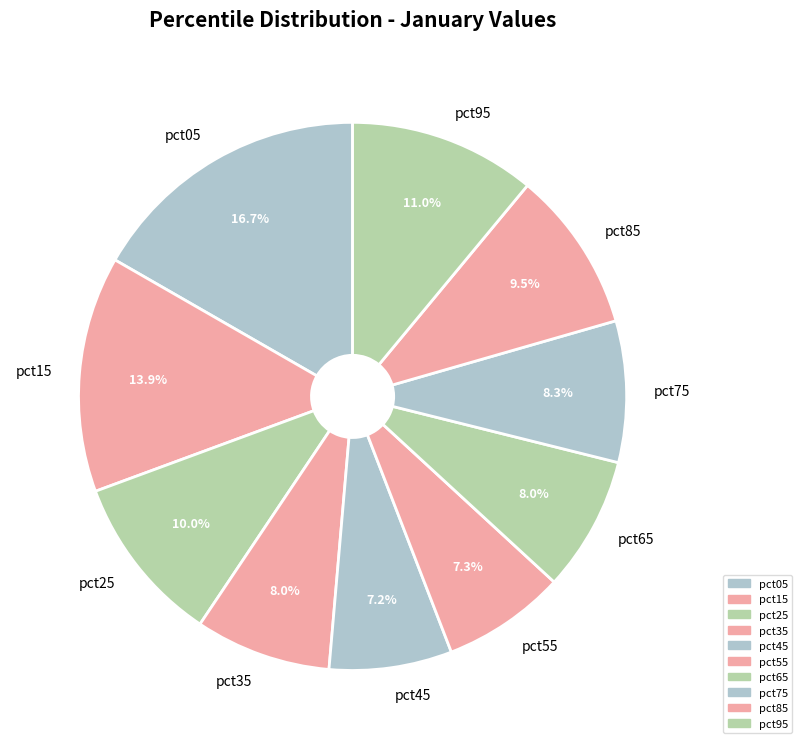

Is it true that pct25 is 1% of the pie?

False